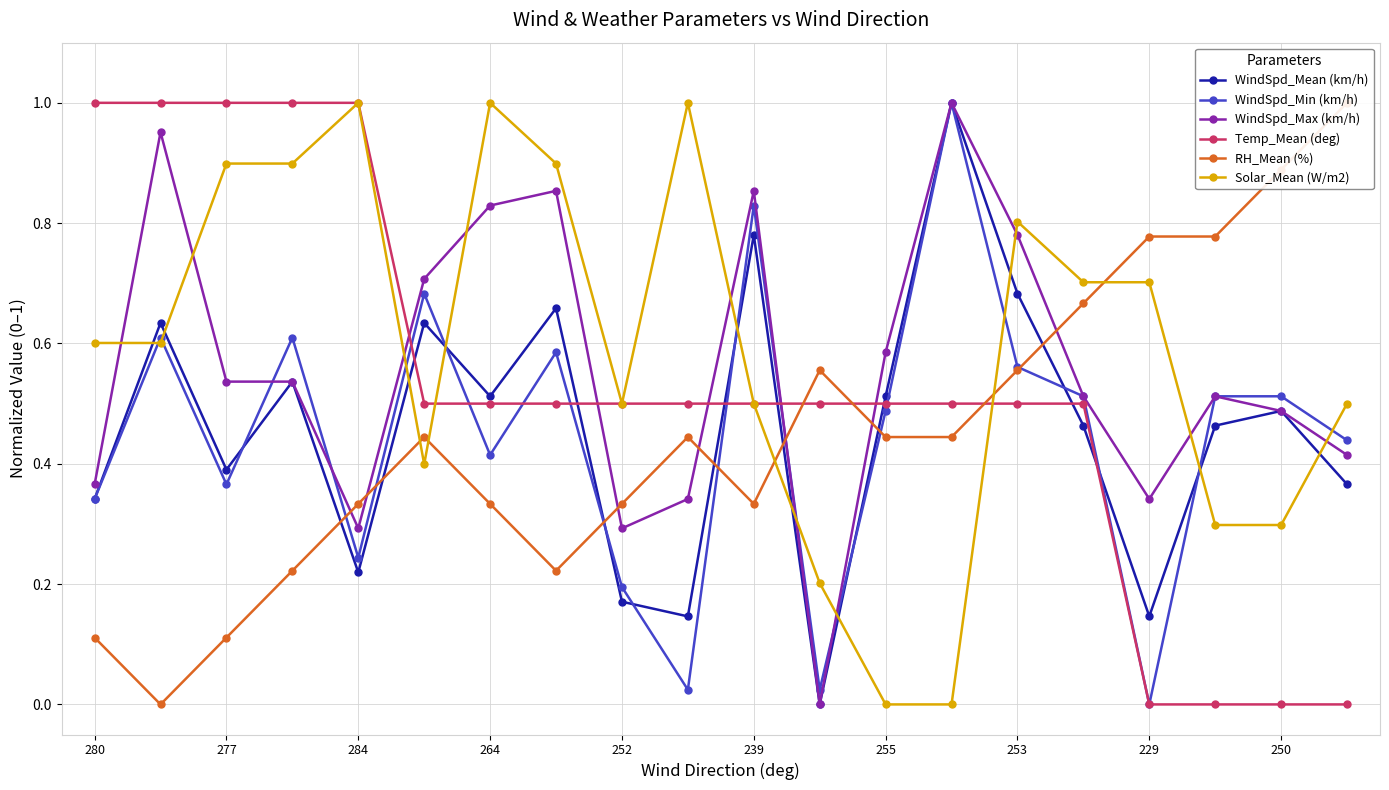

What is the value of the RH_Mean (%) point at the 7th from the left?

0.3